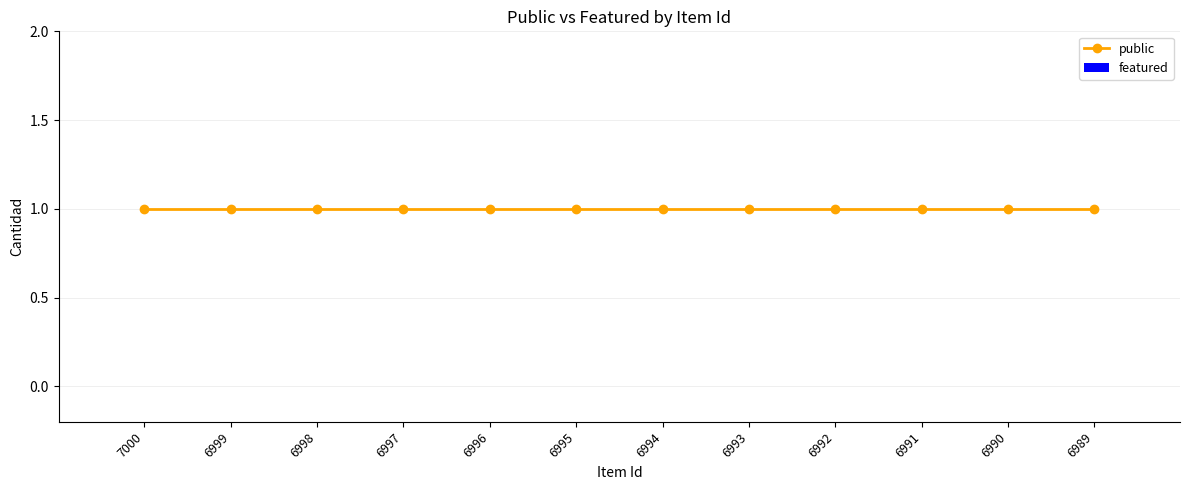

Is it true that featured equals 0 at 6989?

True